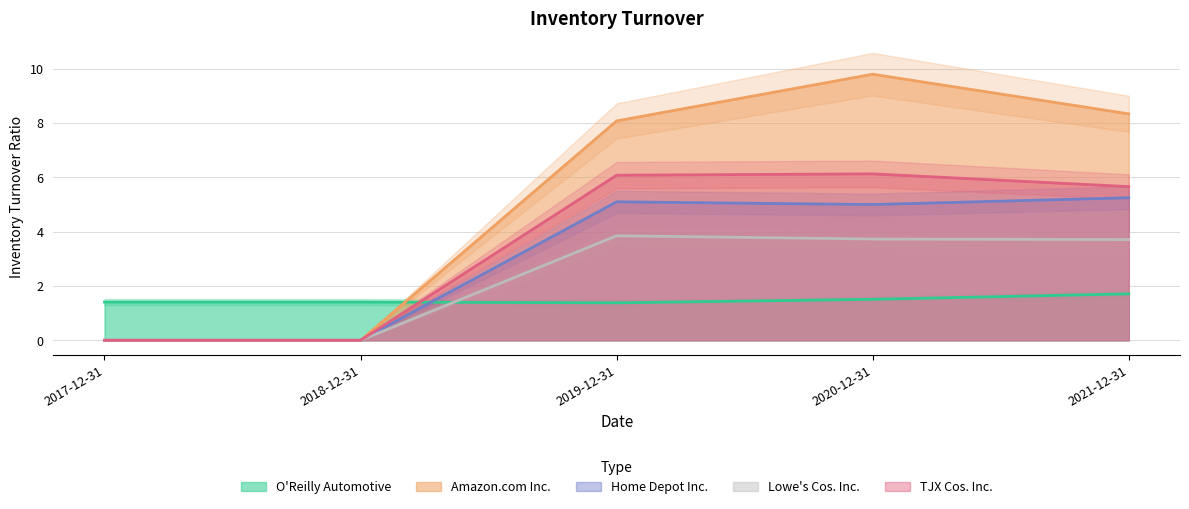

How many O'Reilly Automotive values are between 1 and 2?

5